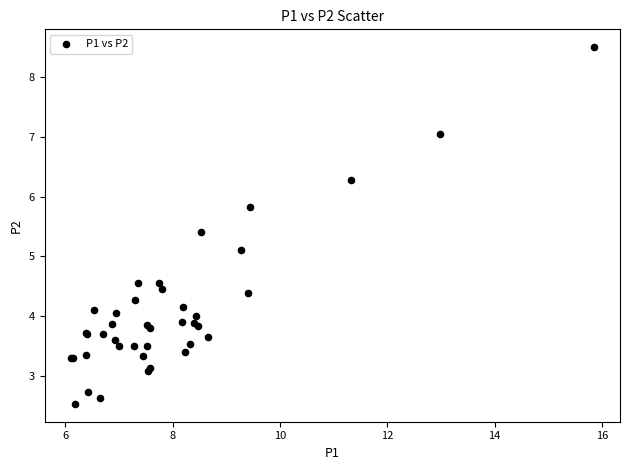

What Y value in the scatter plot is closest to 5?

5.1